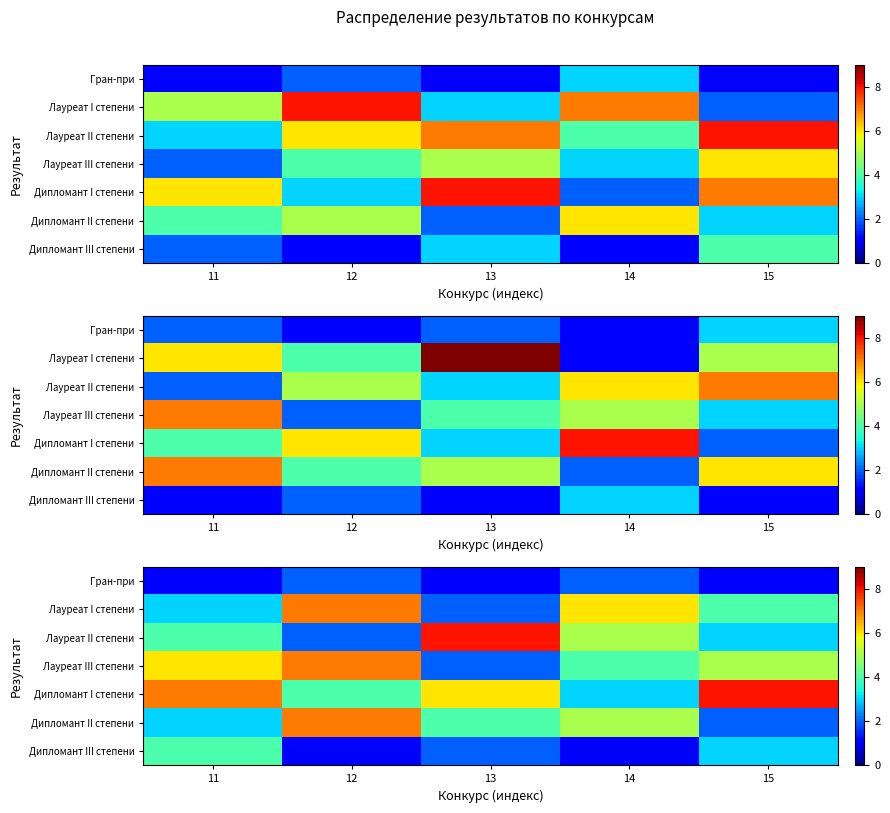

Which series changed the most between 14 and 15?

Дипломант I степени